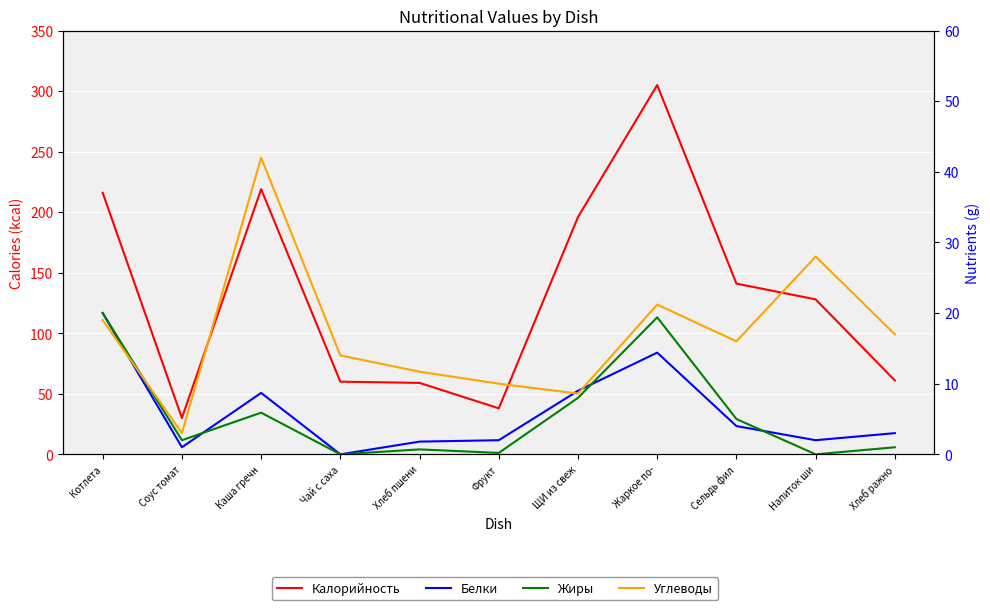

Reading left to right, list all the values displayed in this chart.

Калорийность: 216.0	30.0	219.0	60.0	59.0	38.0	196.0	305.0	141.0	128.0	61.0
Белки: 20.0	1.0	8.7	0.0	1.8	2.0	9.0	14.4	4.0	2.0	3.0
Жиры: 20.0	2.0	5.9	0.0	0.7	0.2	8.0	19.4	5.0	0.0	1.0
Углеводы: 19.0	3.0	42.0	14.0	11.7	10.0	8.6	21.2	16.0	28.0	17.0